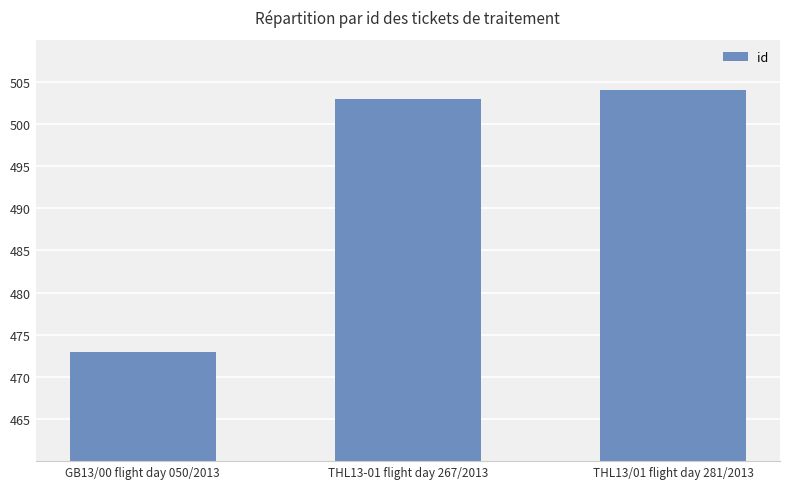

Which label corresponds to the largest value in the chart?

THL13/01 flight day 281/2013